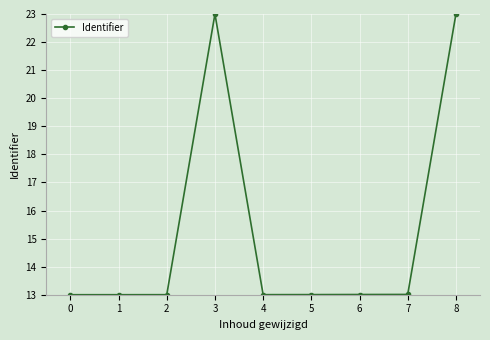

What is the approximate value at 6?

13.0